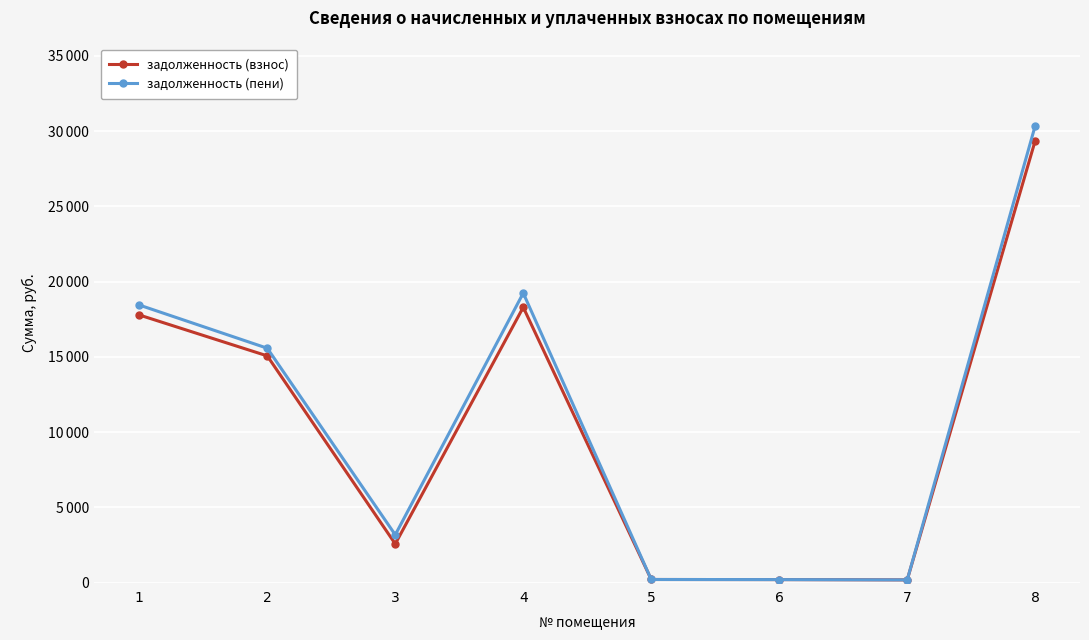

Which series has the largest total across all categories?

задолженность (пени)